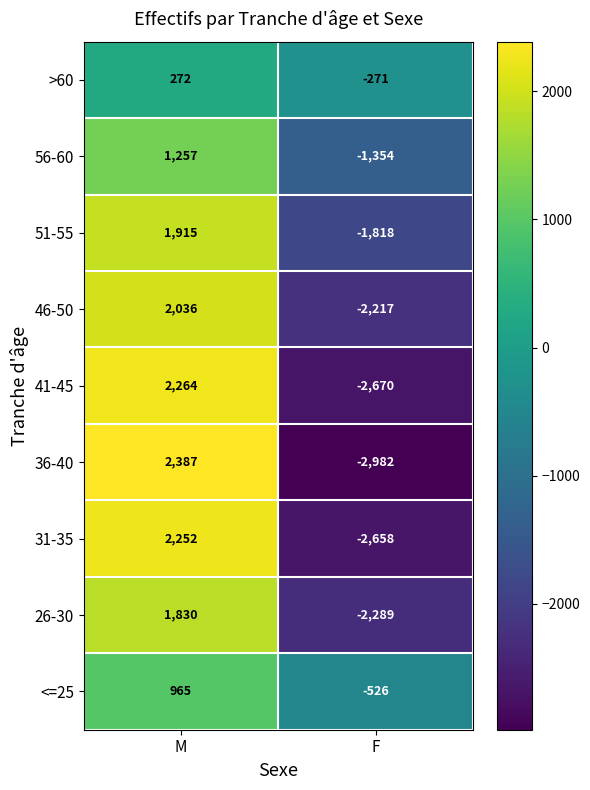

True or false: 51-55 has a value of -1818 at F.

True